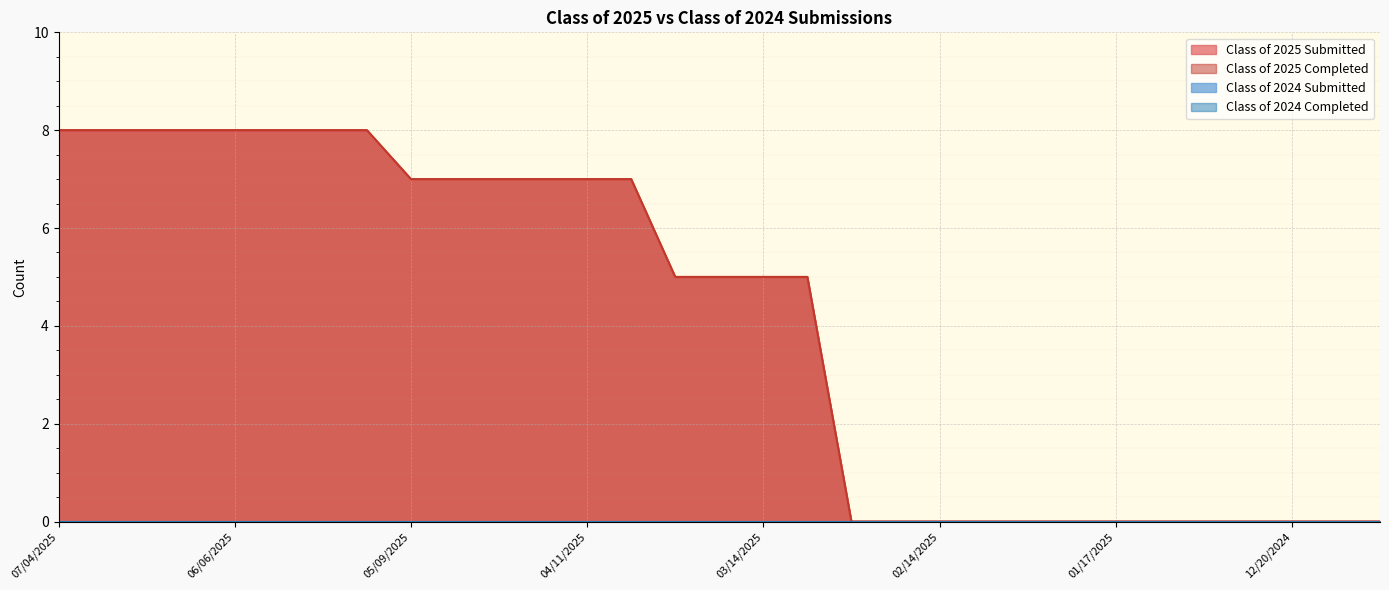

What is the label of the 17th point from the left?

03/14/2025